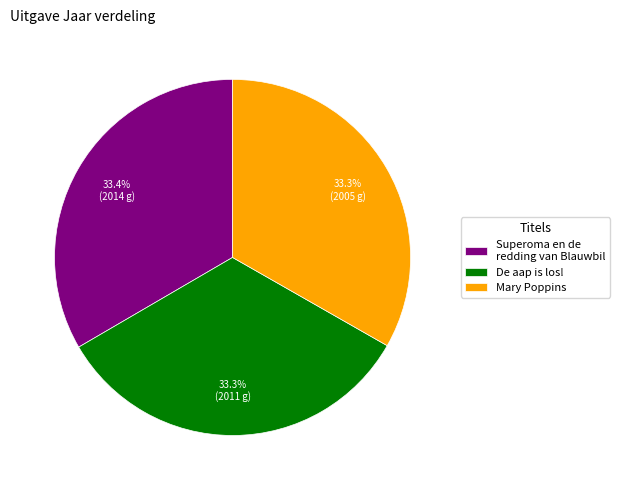

The Superoma en de redding van Blauwbil slice represents 47% of the pie. True or false?

False